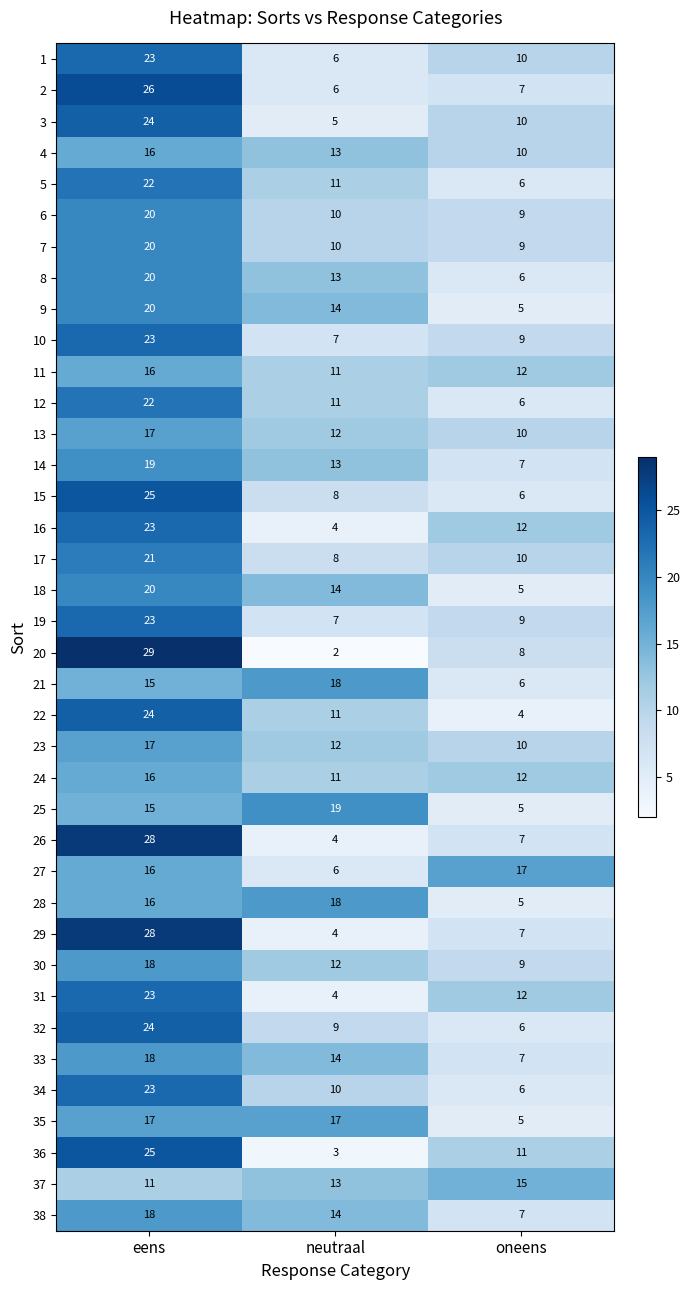

At which category is the sum across all series the highest?

eens